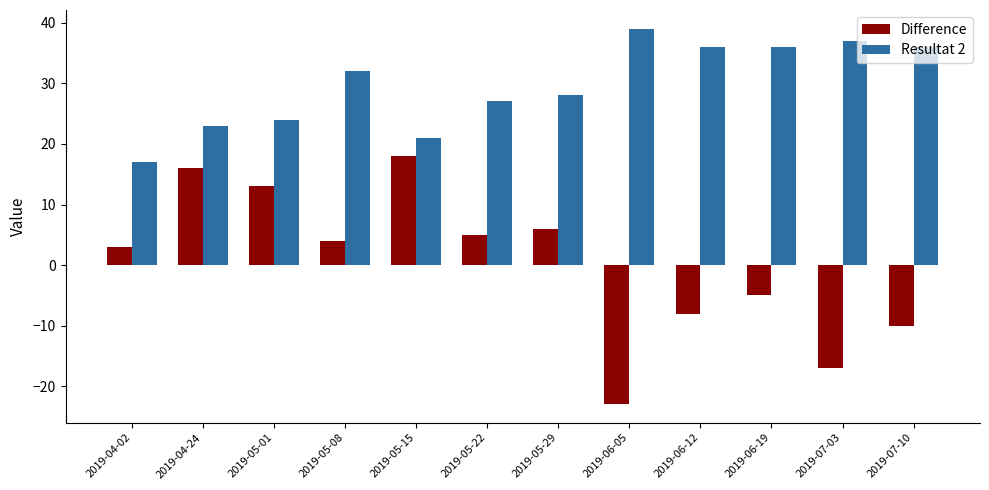

What is the highest value of the Difference series?

18